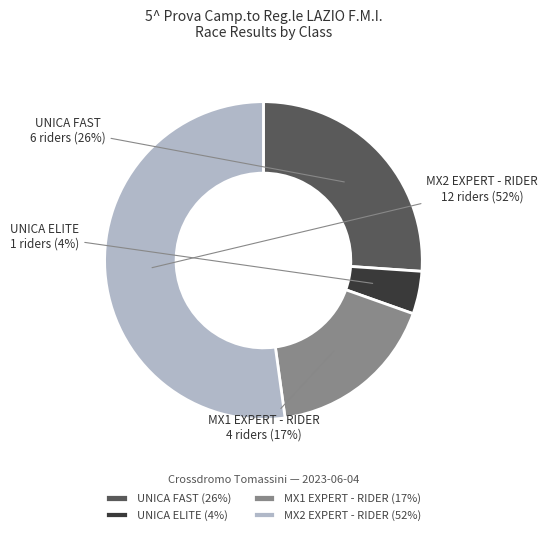

To the nearest percent, what is the average slice percentage?

25%